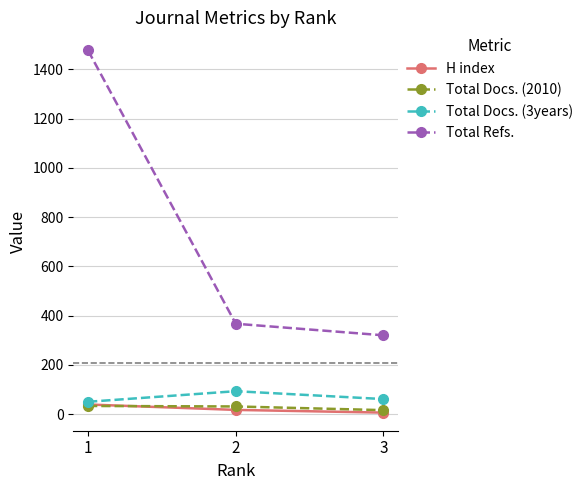

What is the greatest value displayed?

1477